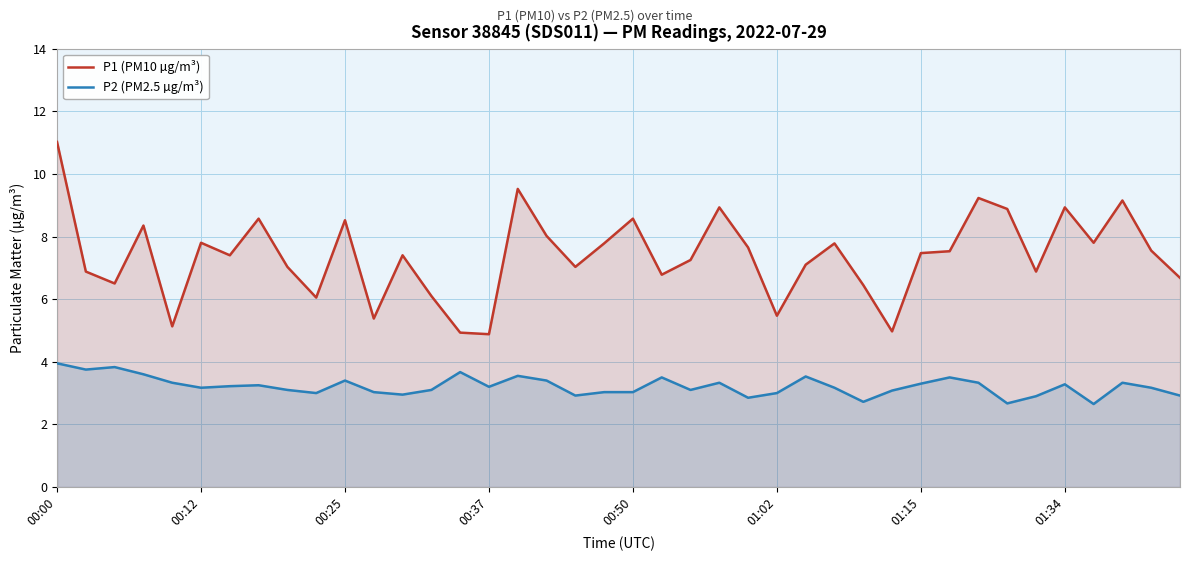

What is the difference between the P2 (PM2.5 µg/m³) values at 21 and 29?

0.4